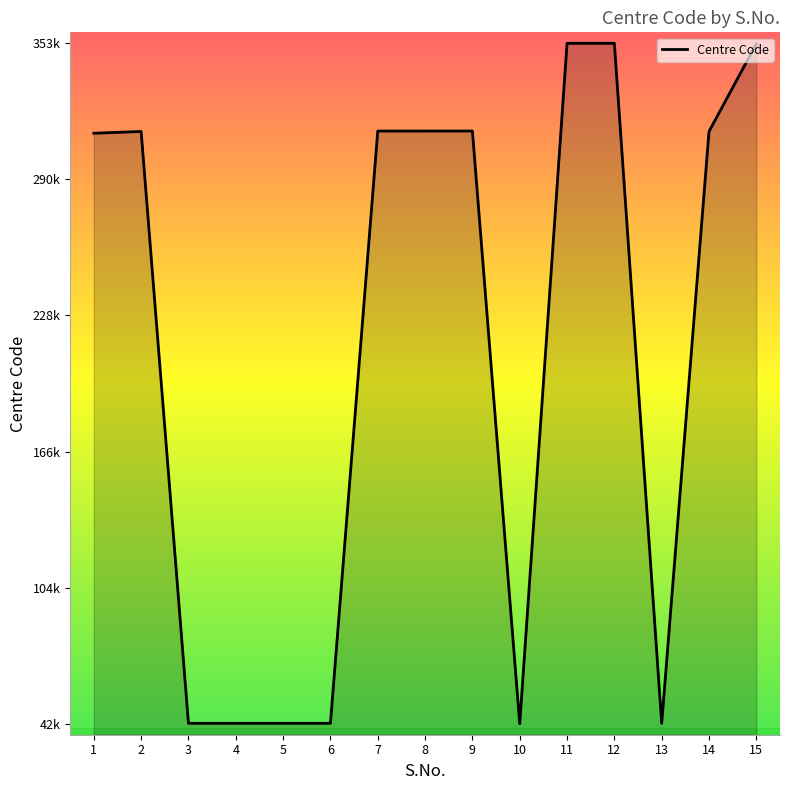

List the labels in order of value, largest first.

12, 11, 15, 9, 8, 7, 14, 2, 1, 13, 6, 5, 4, 3, 10